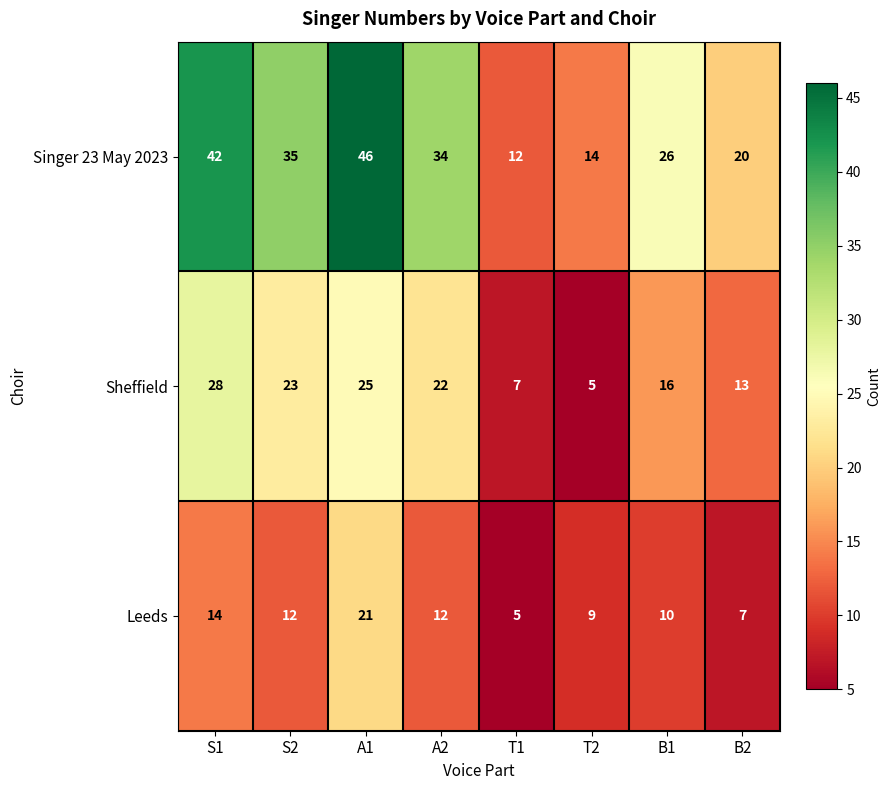

How many categories are shown in the chart?

8